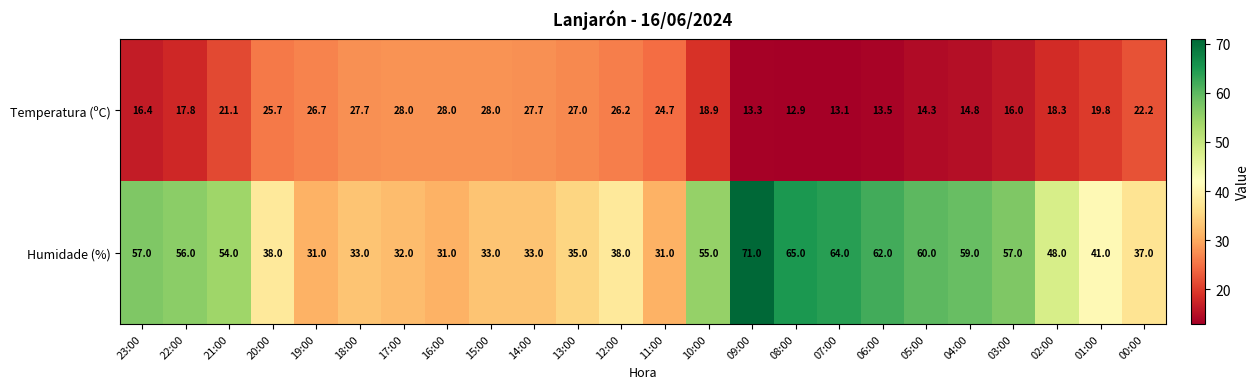

Which series has the widest spread of values?

Humidade (%)